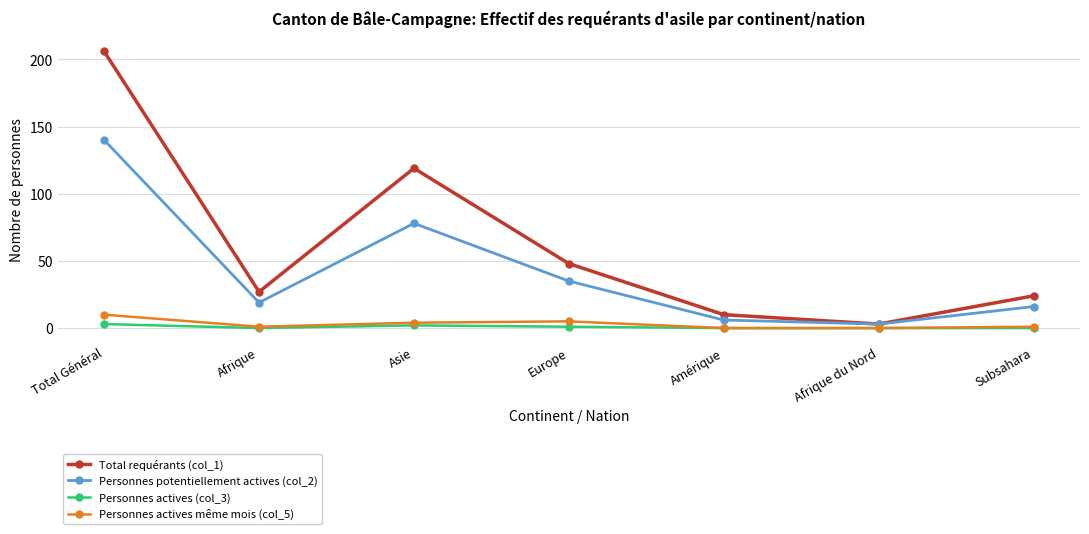

What are all the series names shown in the legend?

Total requérants (col_1), Personnes potentiellement actives (col_2), Personnes actives (col_3), Personnes actives même mois (col_5)